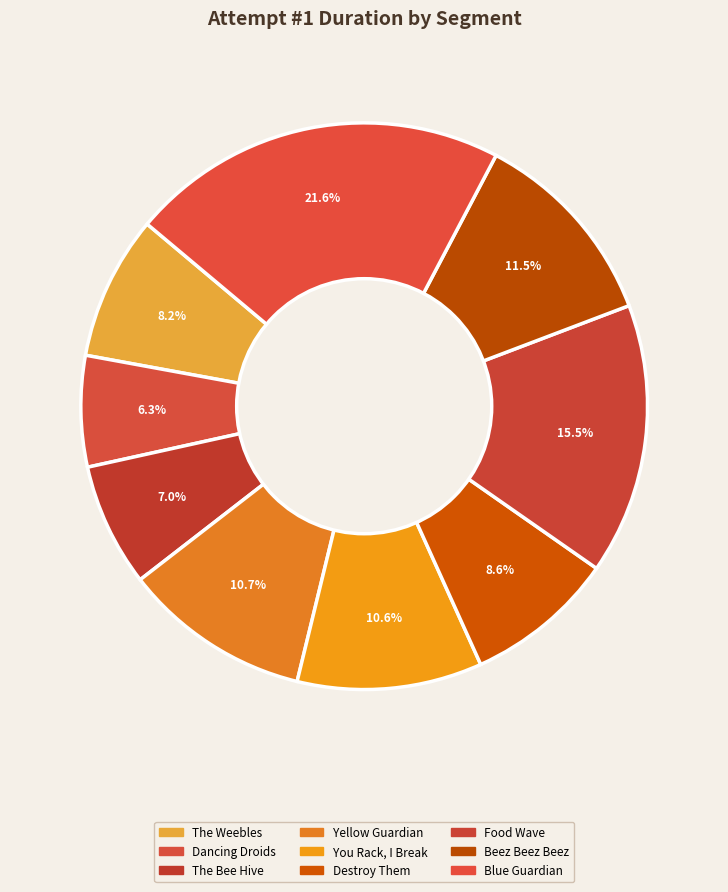

To the nearest percent, what is the average slice percentage?

11%